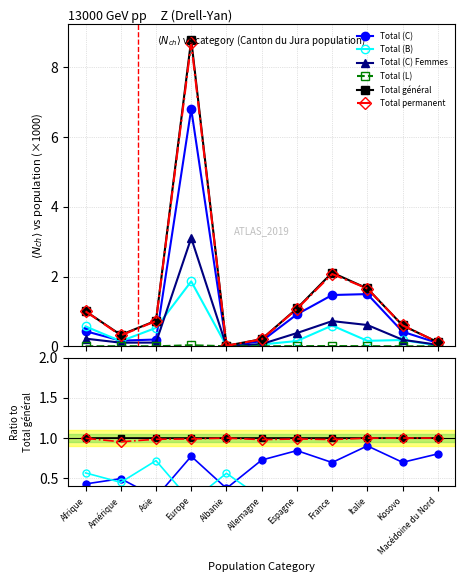

How many interior local valleys does the Total (B) series have?

4